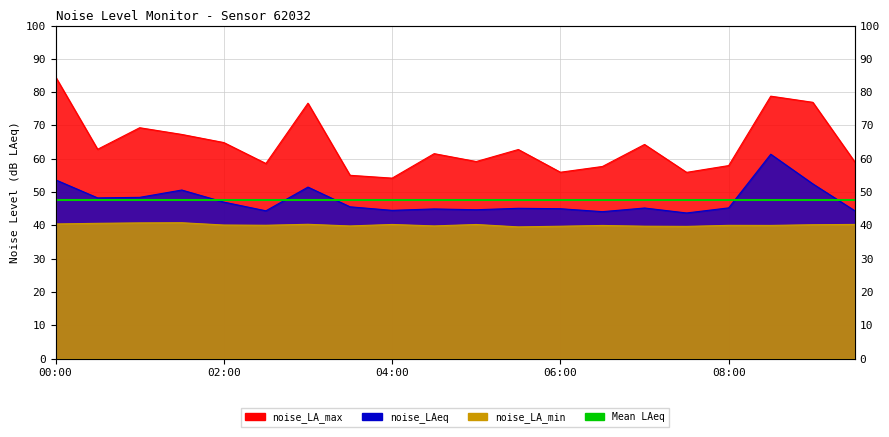

What is the label of the 4th point from the left?

01:30